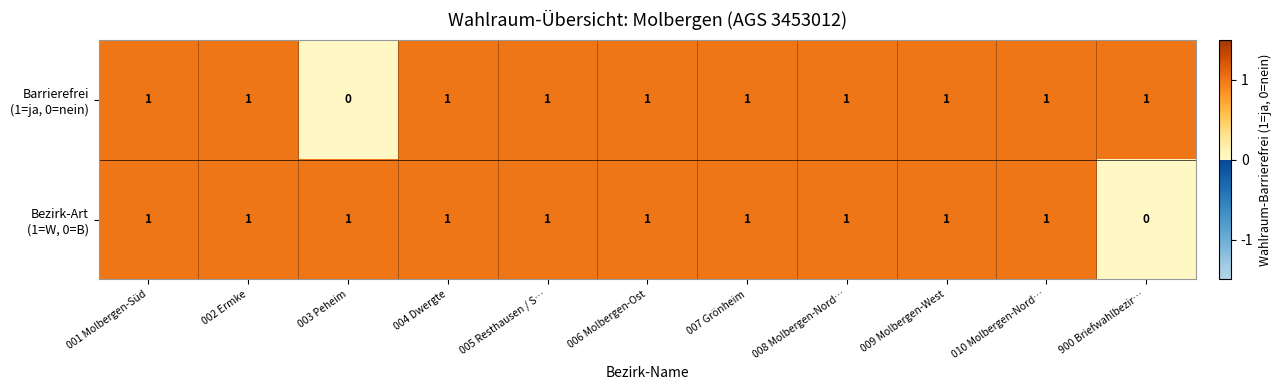

At how many categories does at least one series exceed 0?

11